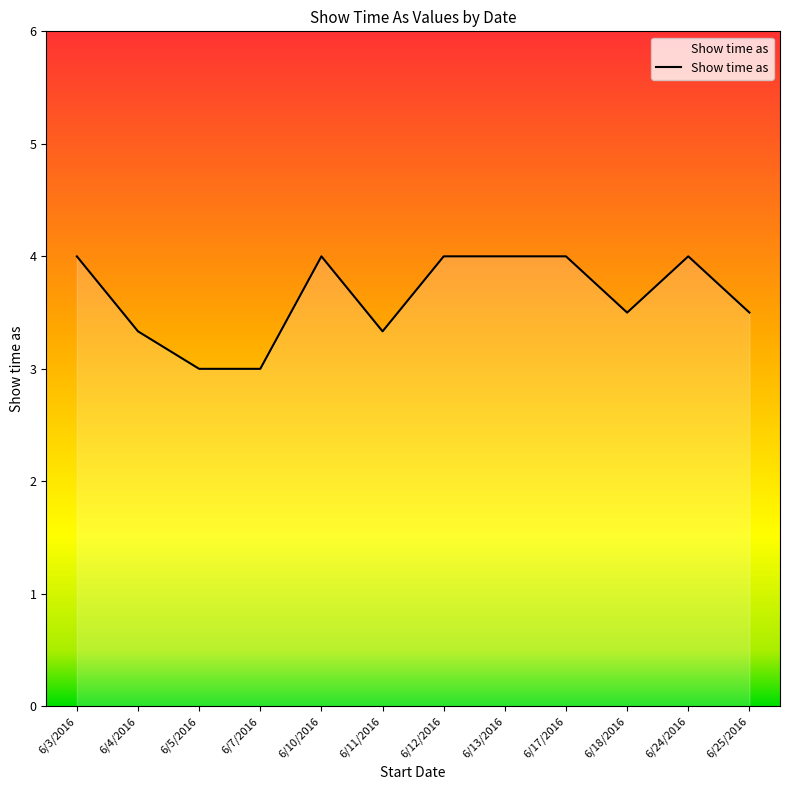

What is the difference between the values at 6/25/2016 and 6/10/2016?

0.5